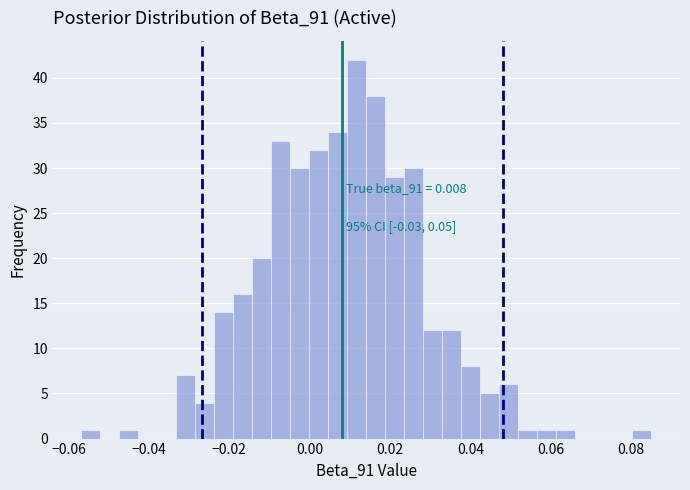

Read against the x-axis, roughly where is the centre of the tallest bar?

0.012